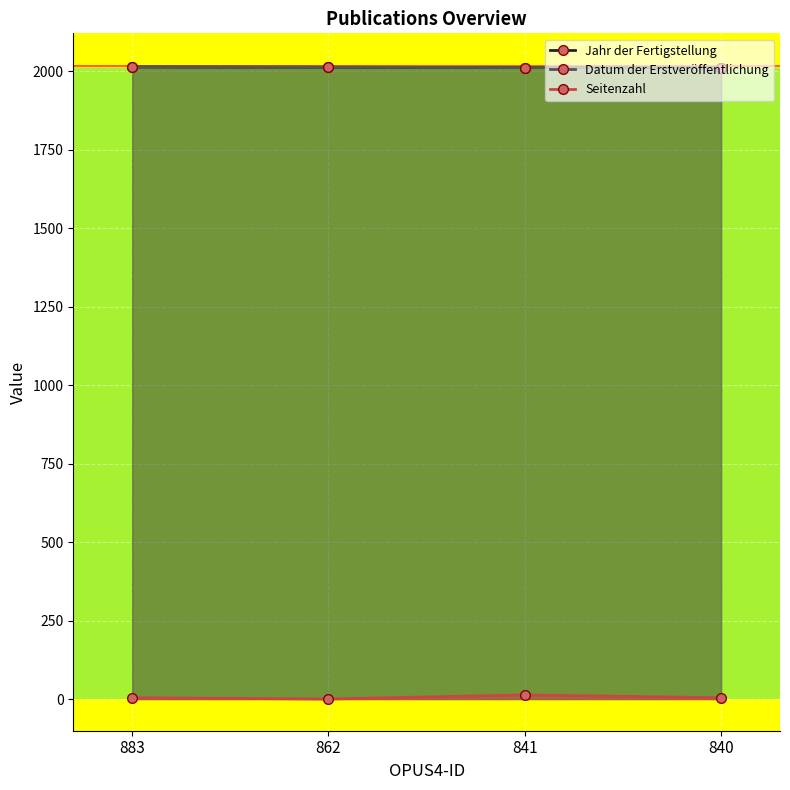

At which category is the sum across all series the highest?

841